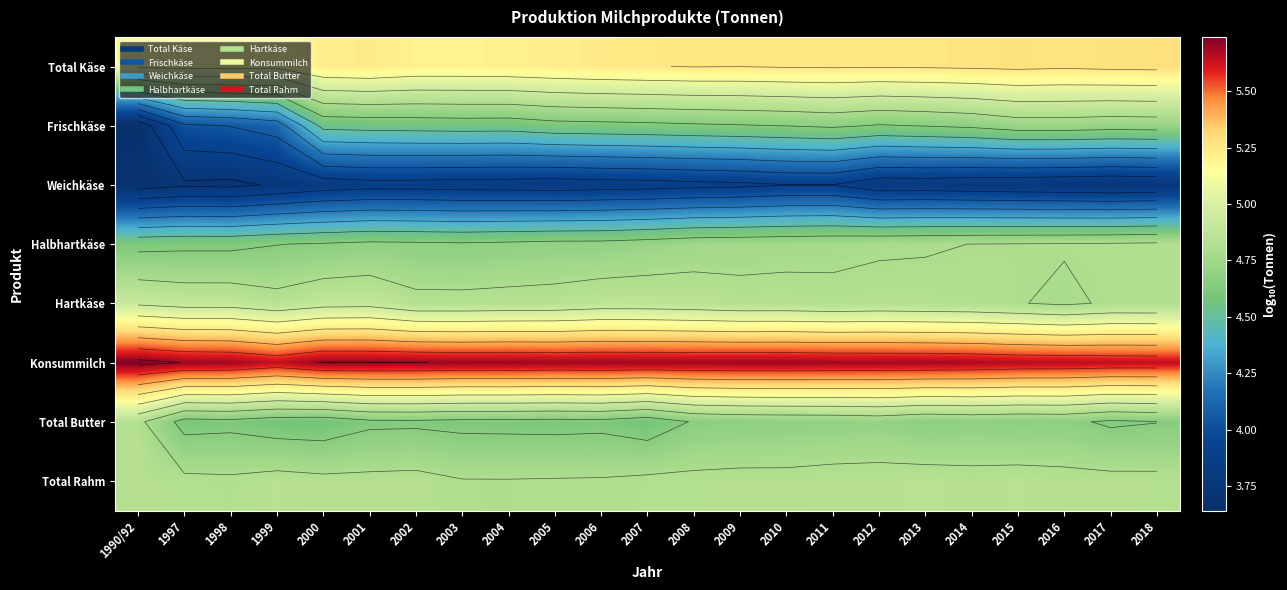

The Hartkäse series shows 4.8 at 2003. True or false?

True